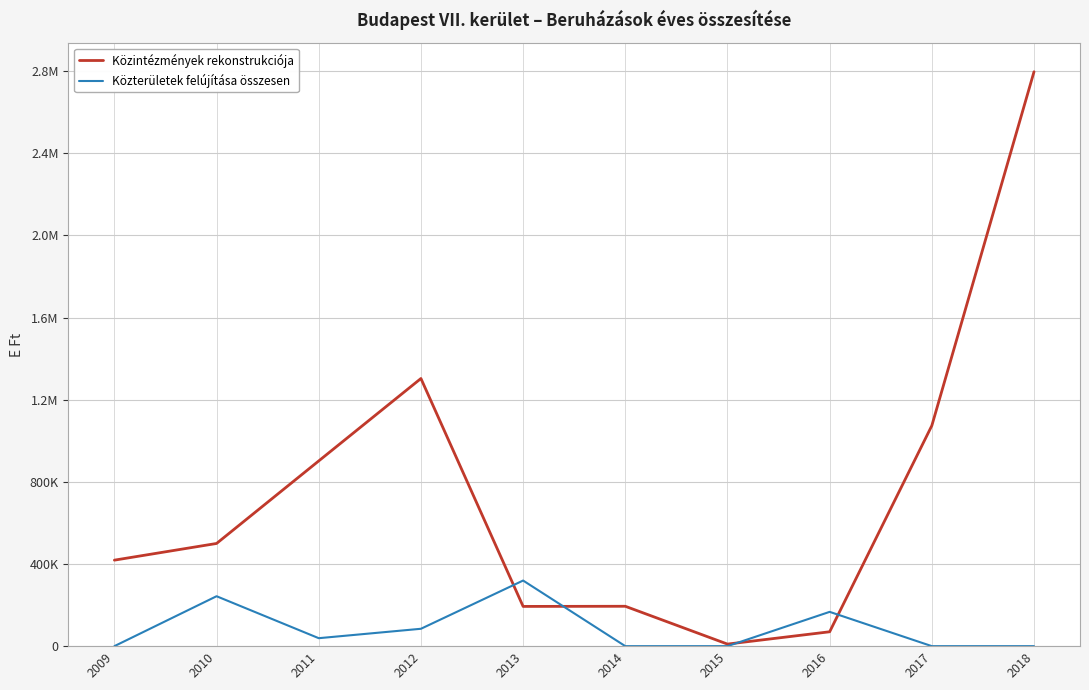

The Közterületek felújítása összesen series shows 213108 at 2015. True or false?

False